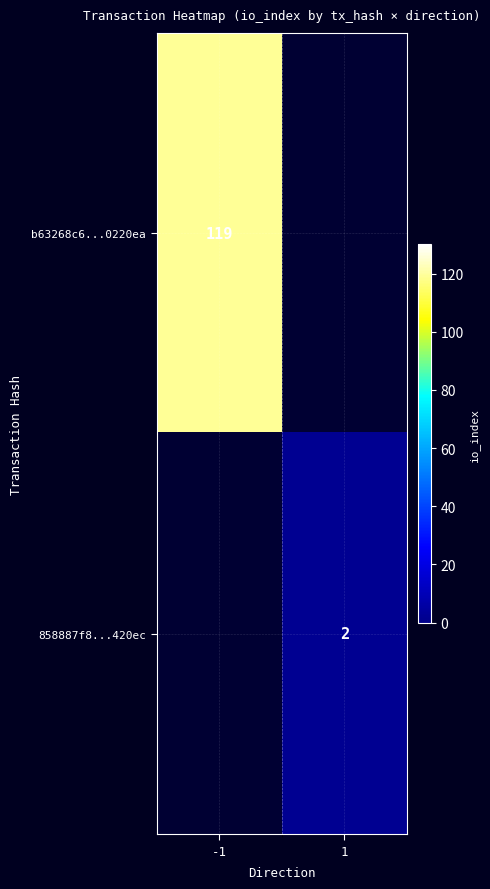

Which label corresponds to the smallest value in the chart?

1